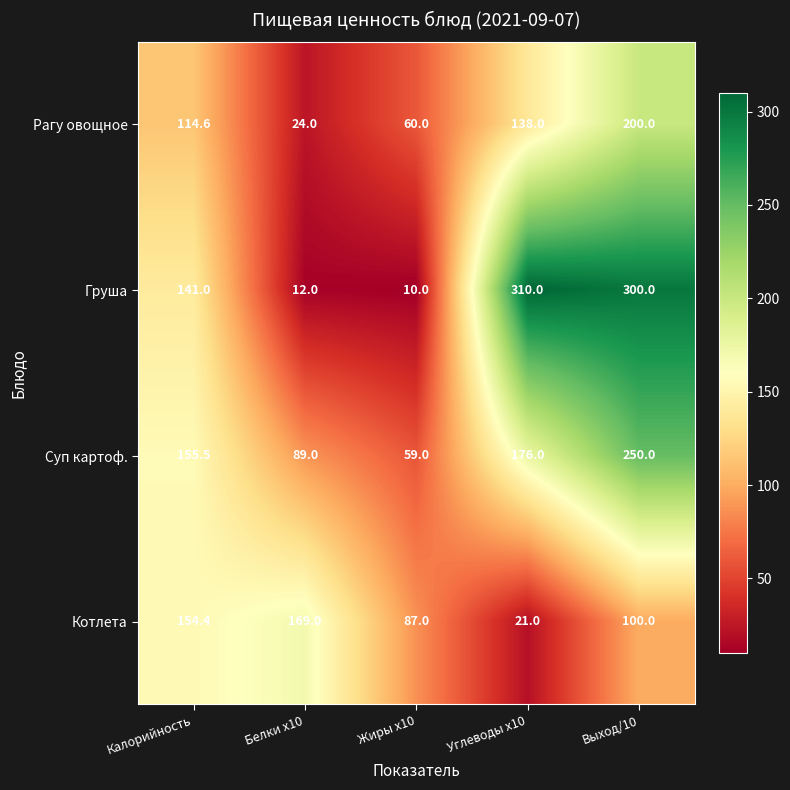

What is the spread (max minus min) of values at Выход/10?

200.0